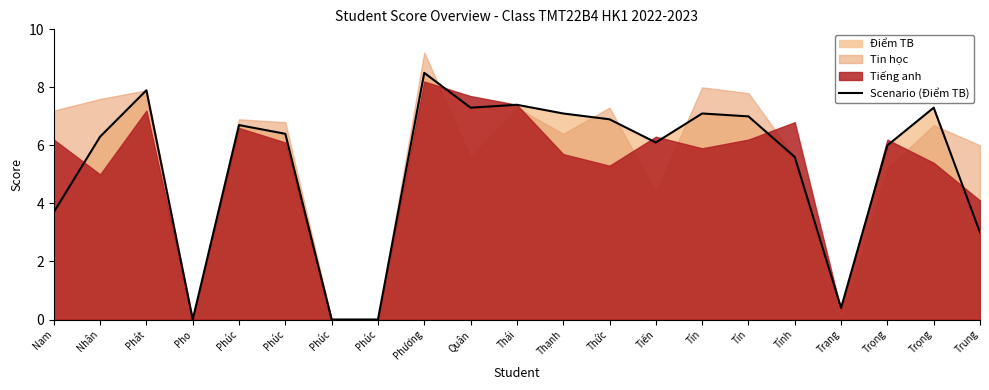

At which category does the data reach its first local peak?

Phát